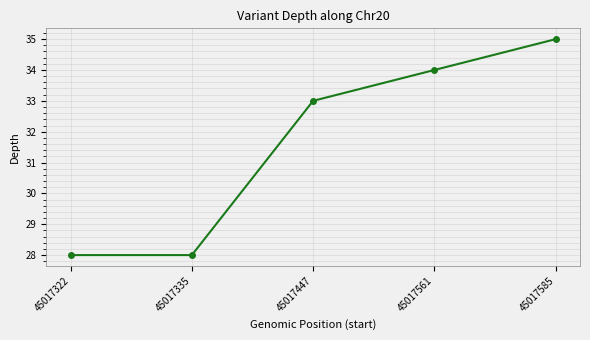

What is the value of the 3rd point from the left?

33